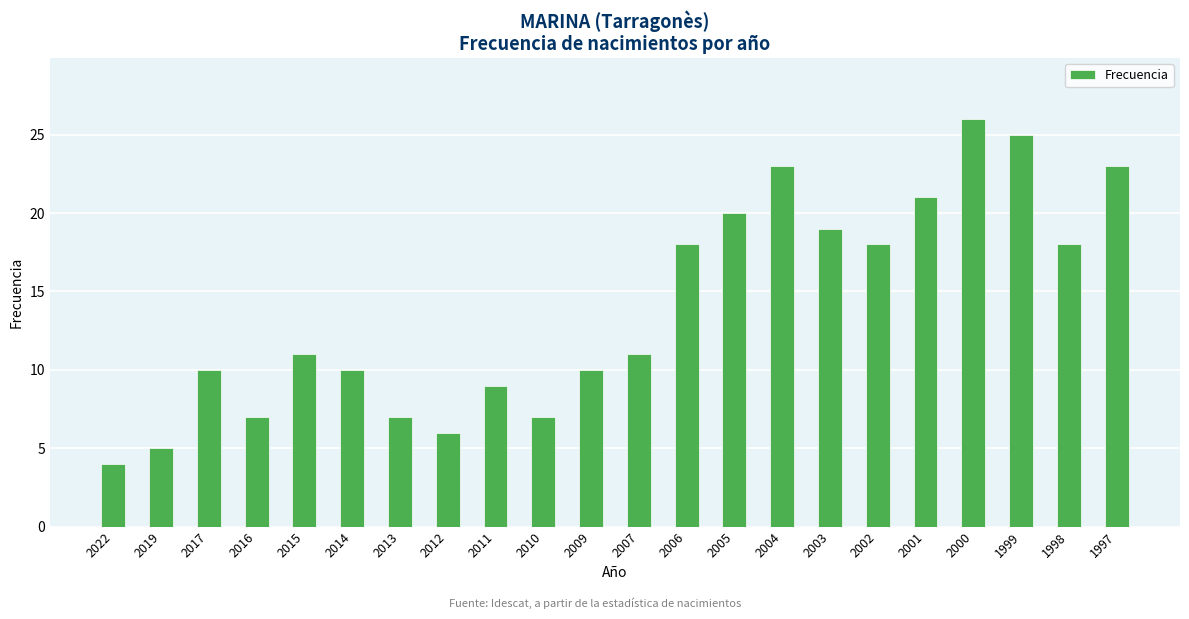

The value at 2000 is 16. True or false?

False